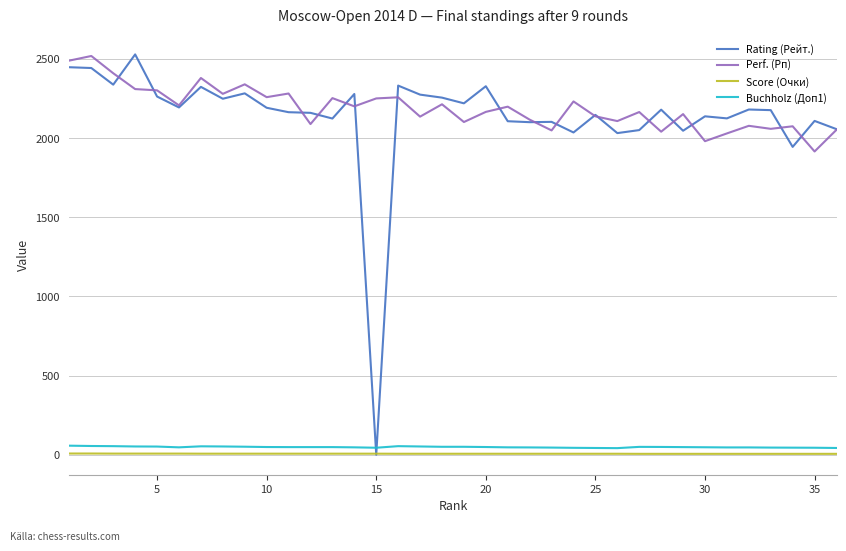

Which series has the widest spread of values?

Rating (Рейт.)